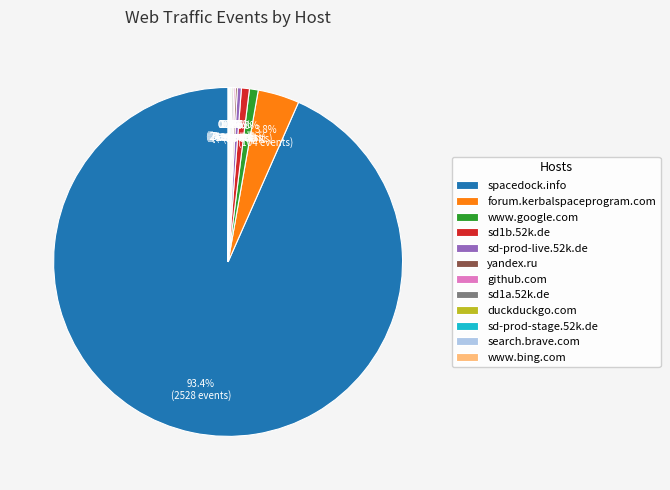

What portion of the pie excludes forum.kerbalspaceprogram.com?

96.2%